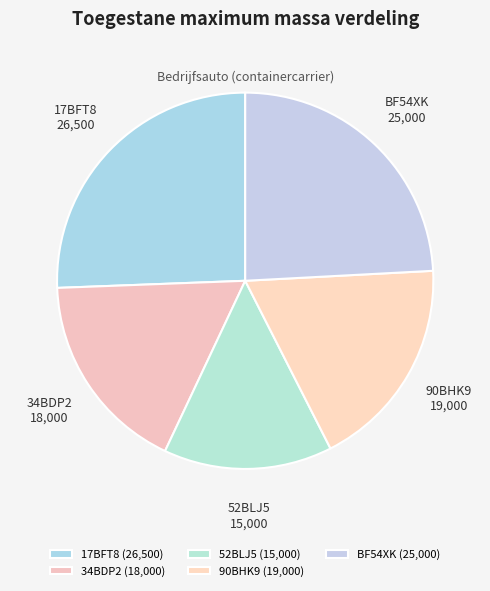

Count the number of slices in the pie.

5